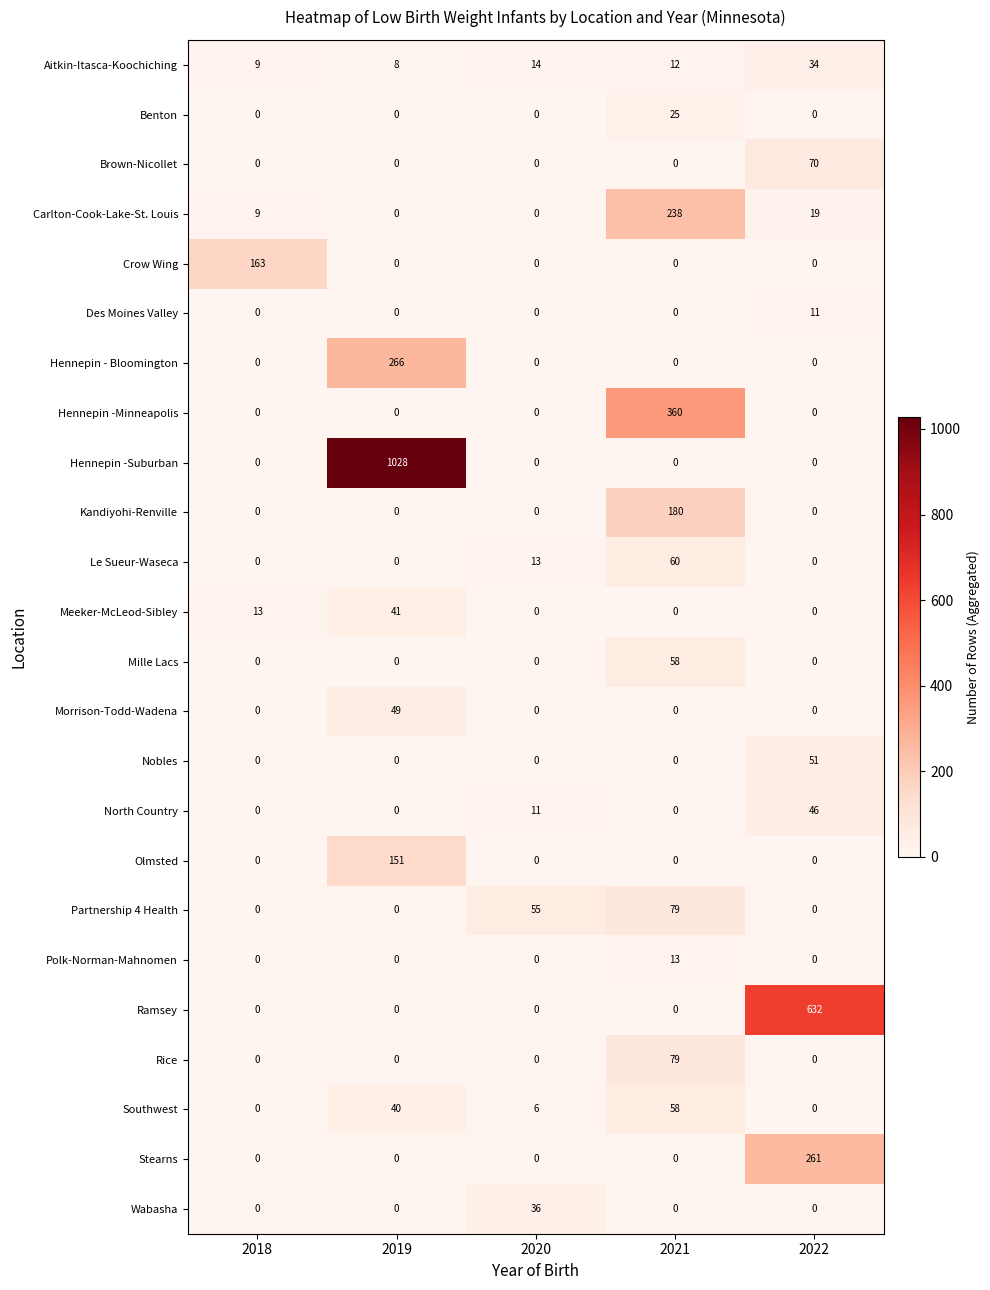

What is the total value across all series at 2018?

194